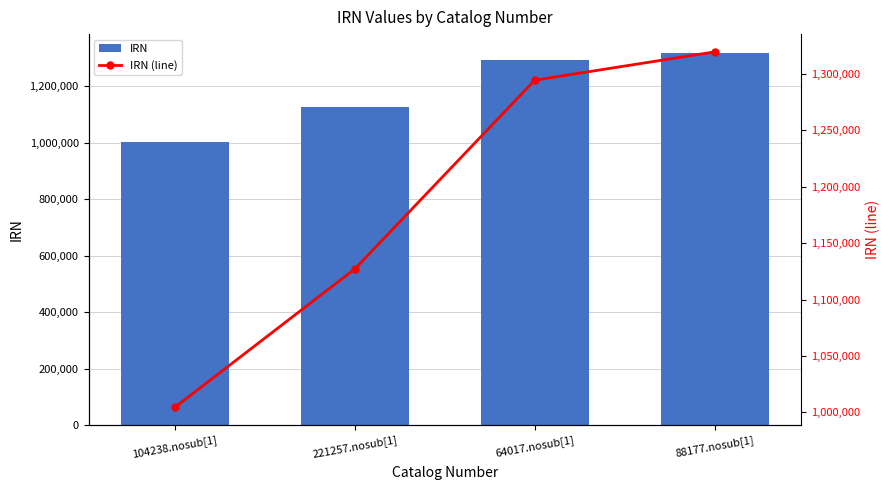

What is the difference between the second highest and second lowest values in the IRN (line) series?

167301